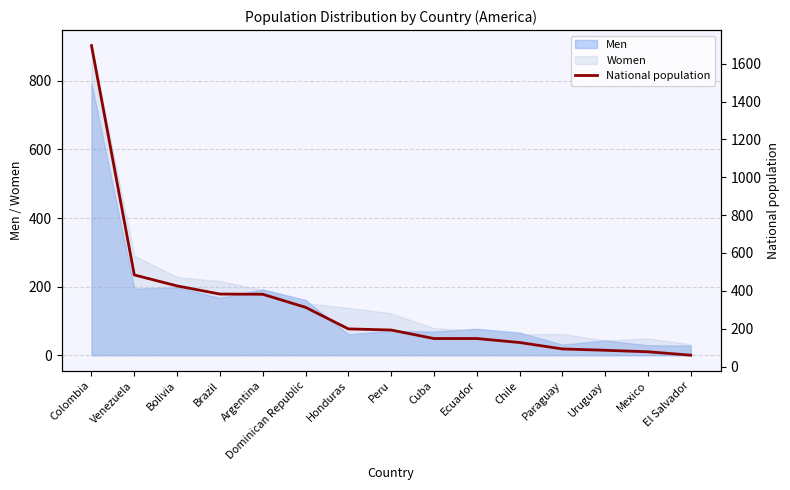

At which label does Women reach its peak?

Colombia